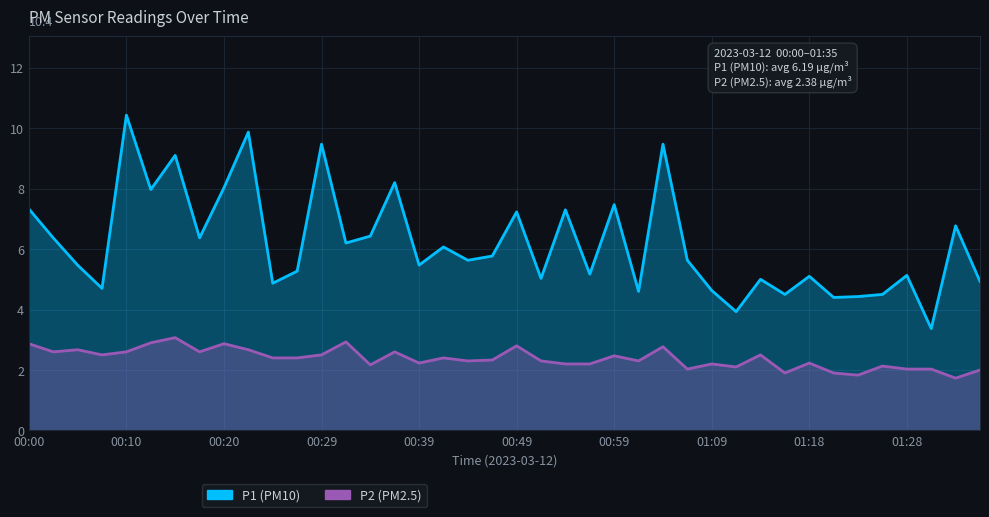

What is the greatest value displayed?

10.4